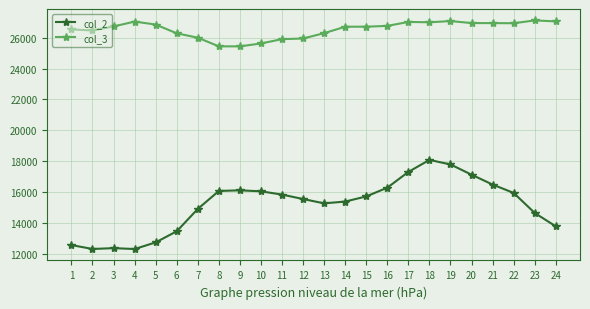

Between 5 and 7, which series saw the biggest shift?

col_2